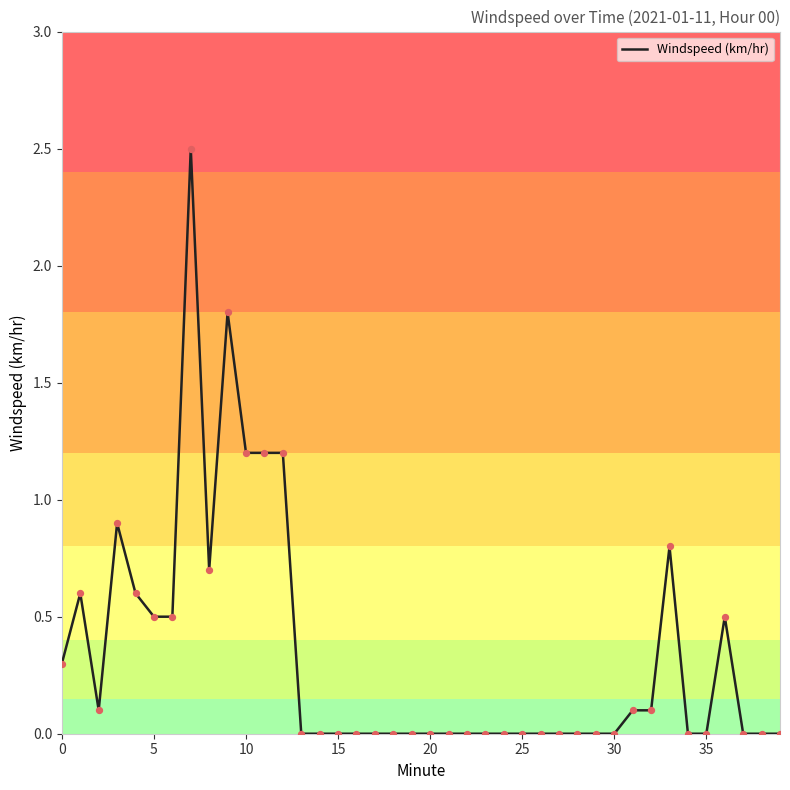

What is the greatest value displayed?

2.5